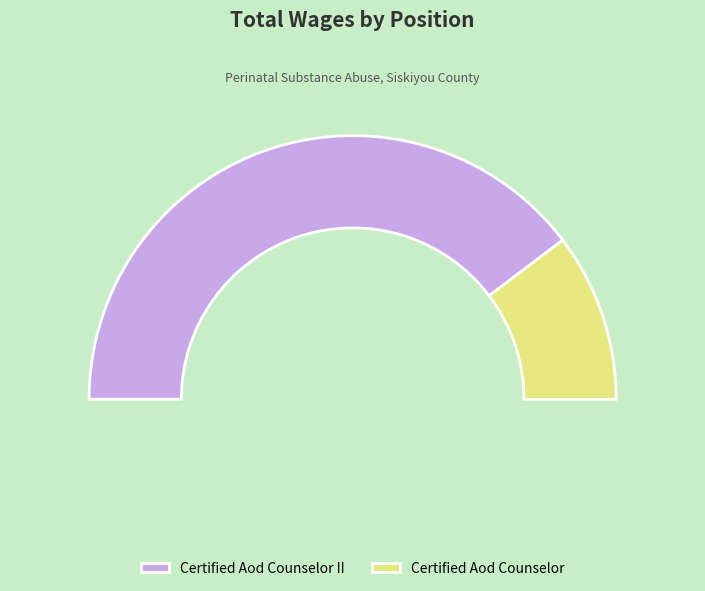

Does Certified Aod Counselor II represent more than half of the total?

Yes